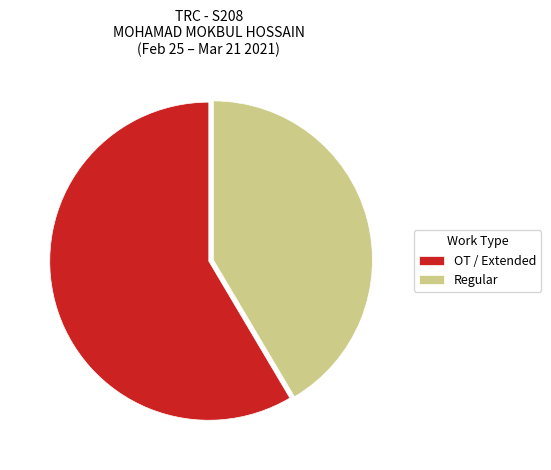

The Regular slice represents 41% of the pie. True or false?

True